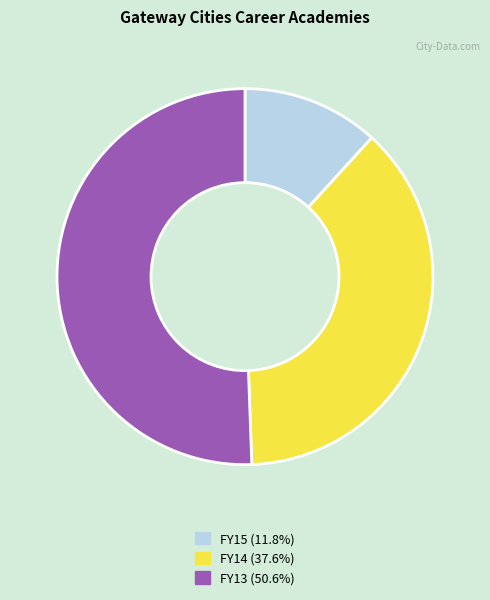

Do FY13 (50.6%) and FY15 (11.8%) together represent more than half of the pie?

Yes